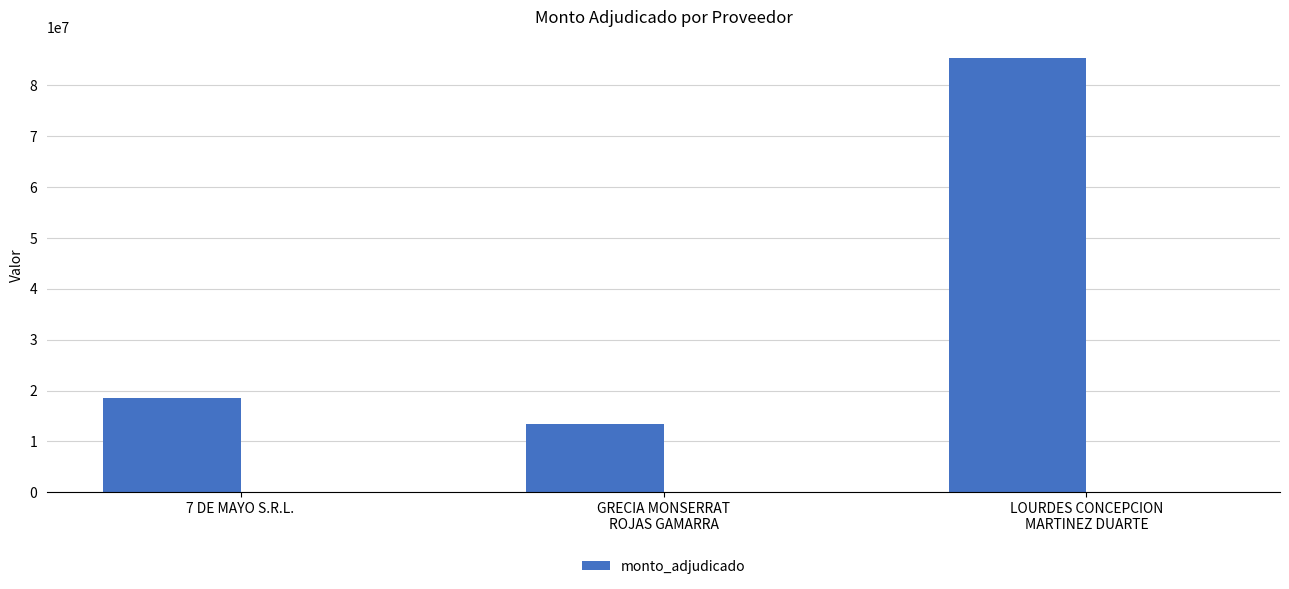

Between LOURDES CONCEPCION
MARTINEZ DUARTE and 7 DE MAYO S.R.L., which is larger?

LOURDES CONCEPCION
MARTINEZ DUARTE